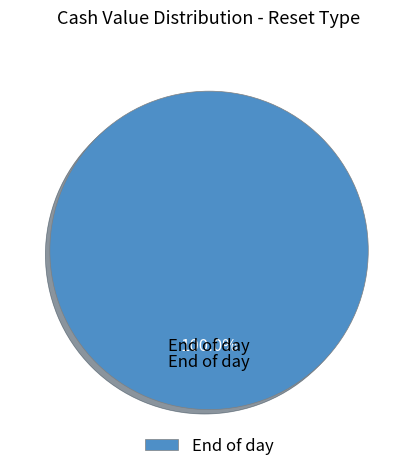

Is End of day the majority of the pie?

Yes